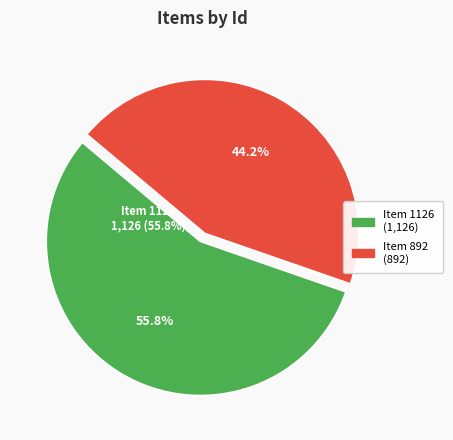

To the nearest percent, what is the difference between the Item 1126 and Item 892 slice percentages?

12%